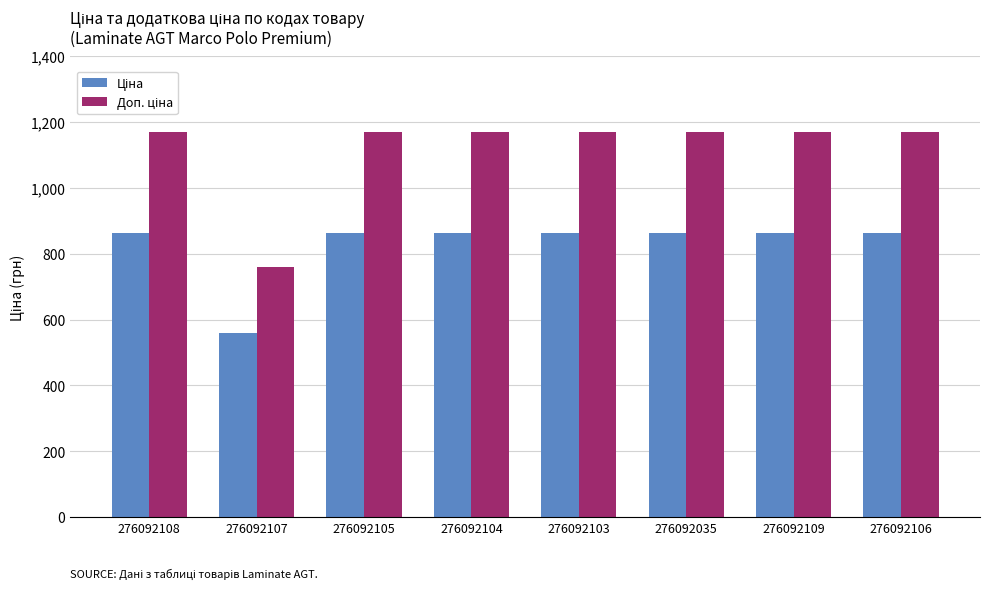

What is the label of the 5th bar from the left?

276092103